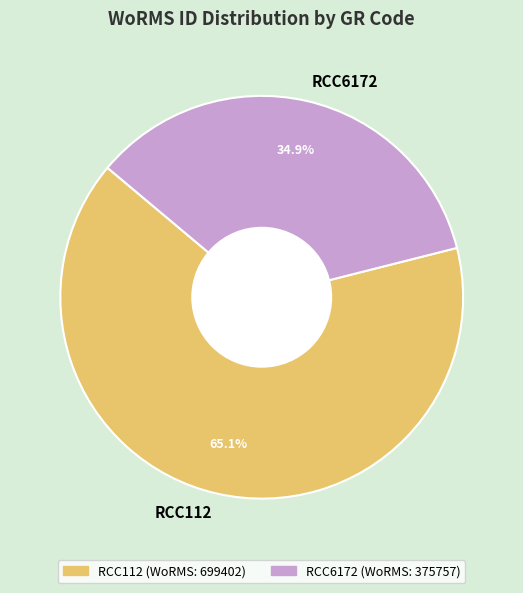

Combined, do RCC6172 and RCC112 account for over 50%?

Yes